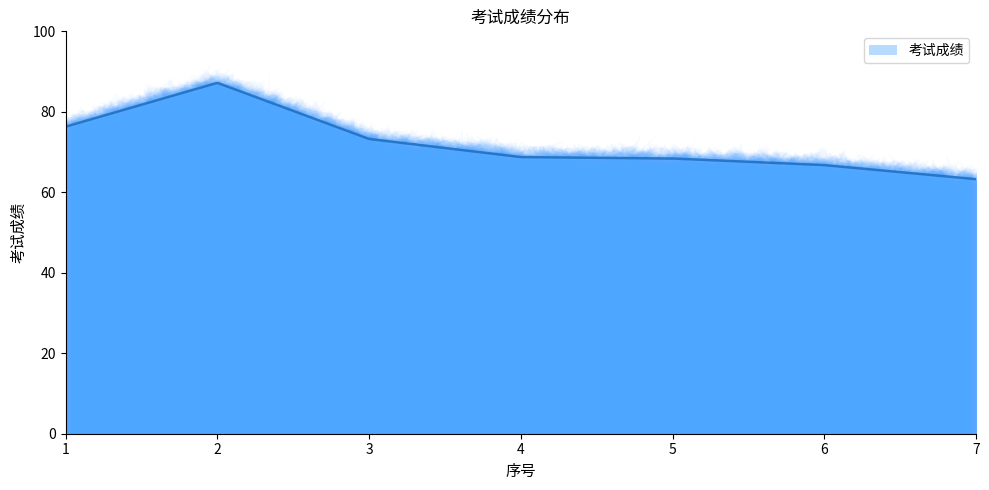

What is the ratio of the value at 3 to the value at 2?

0.8